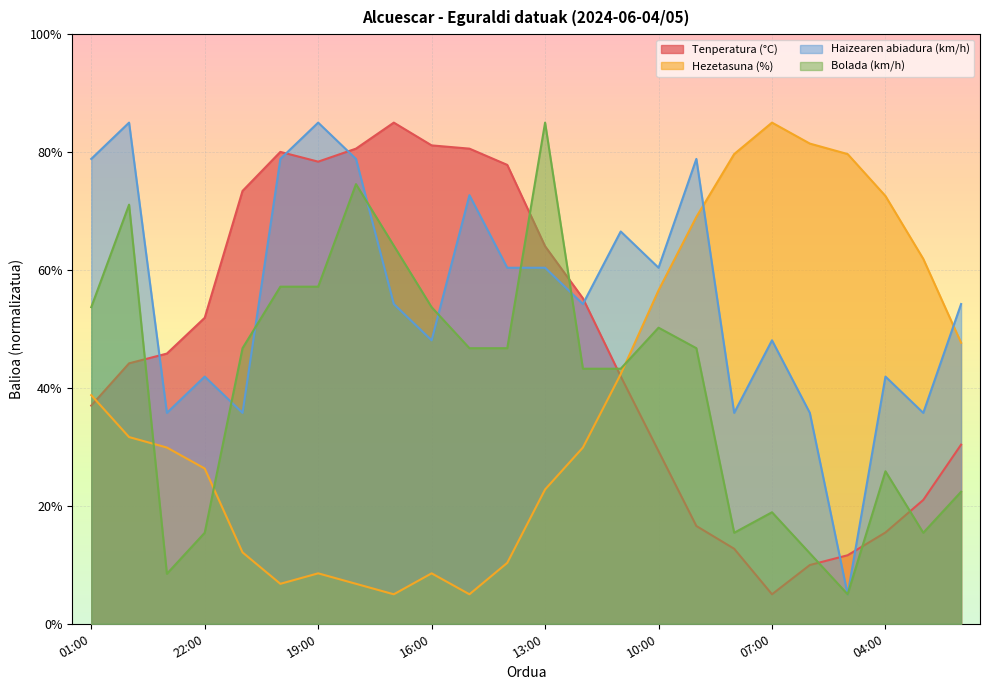

What is the spread (max minus min) of values at 14:00?

67.5